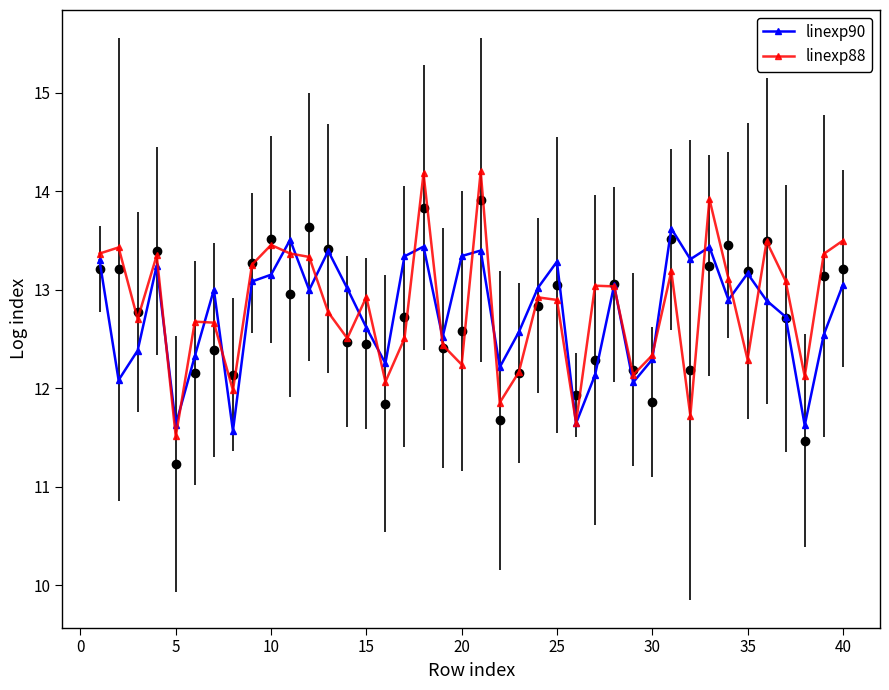

Is this an area chart (filled region under the line)?

No